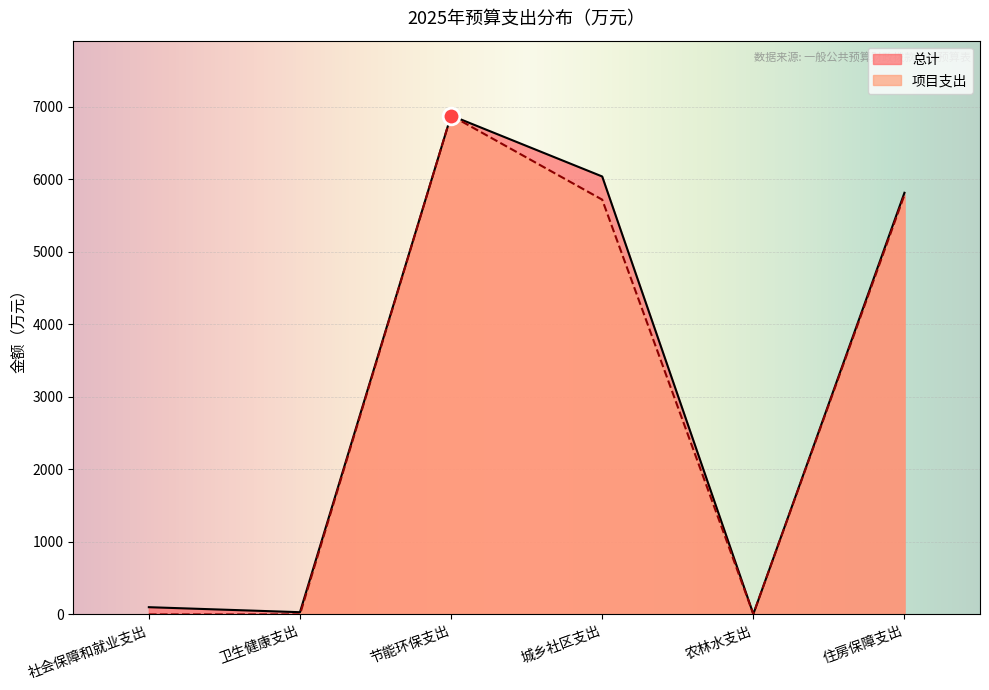

Which series has the widest spread of values?

项目支出